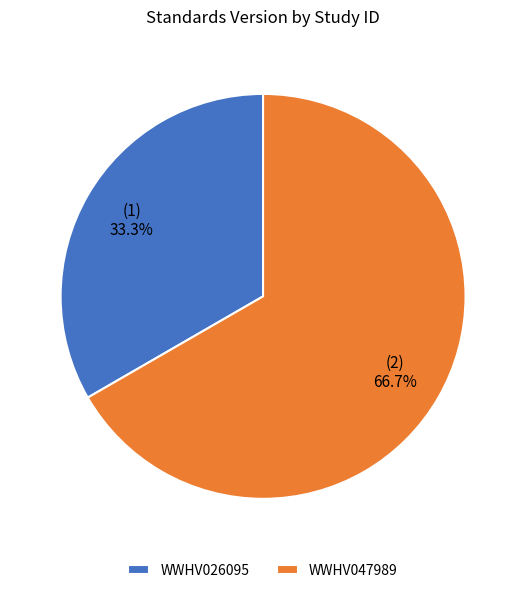

What is the ratio of the value at WWHV026095 to the value at WWHV047989?

0.5